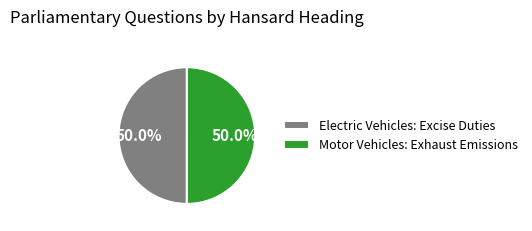

How much of the chart is everything except Electric Vehicles: Excise Duties?

50.0%